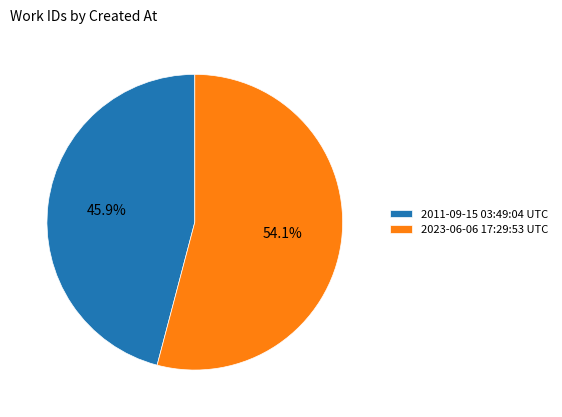

To the nearest percent, what percentage of the pie is 2023-06-06 17:29:53 UTC?

54%